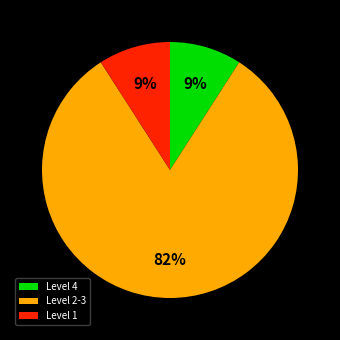

To the nearest percent, what portion does Level 4 represent?

9%